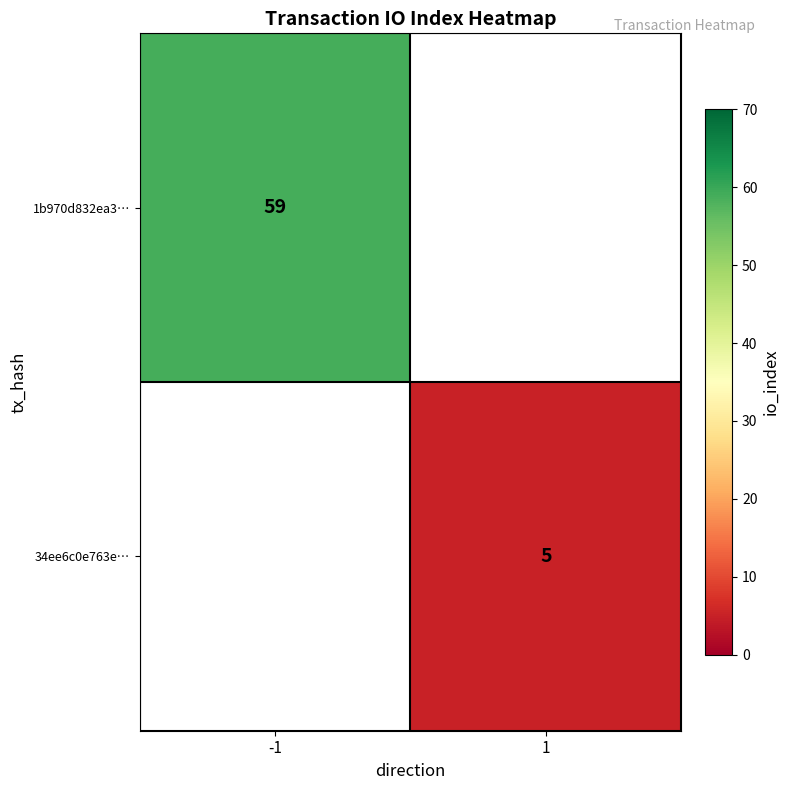

The 34ee6c0e763e… series shows 5 at 1. True or false?

True